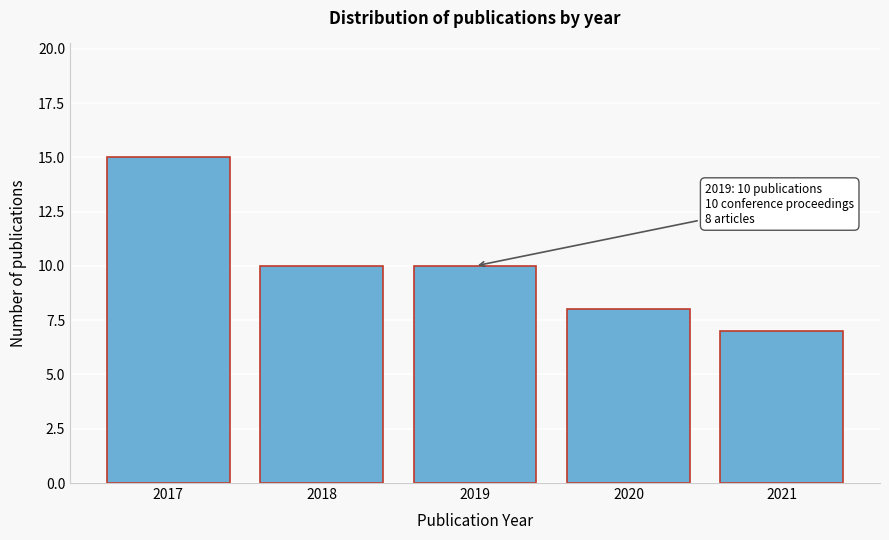

Reading left to right, extract all data points from this chart.

15	10	10	8	7